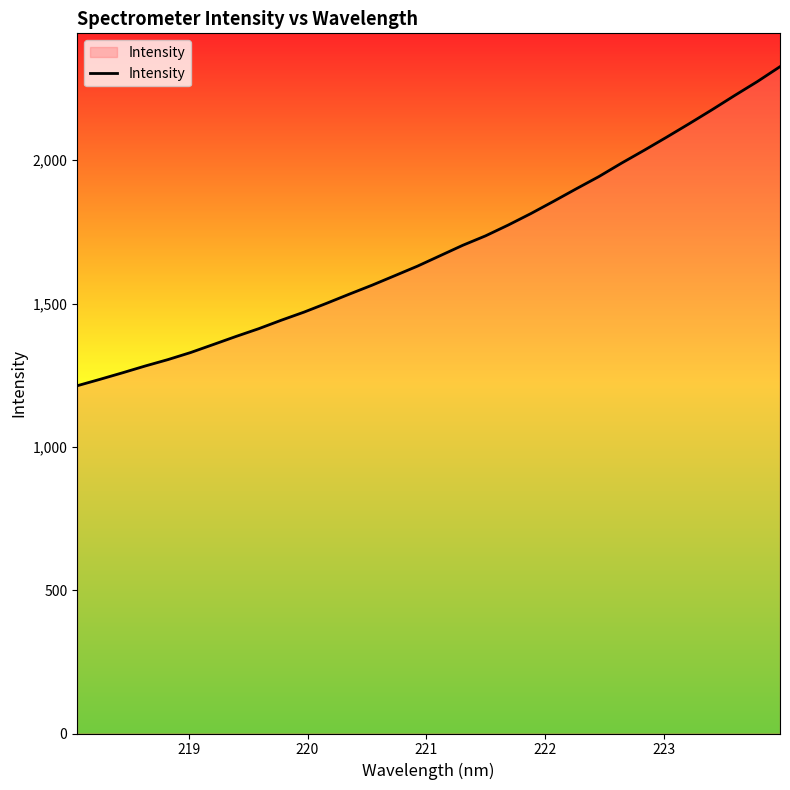

What is the smallest value displayed?

1213.1